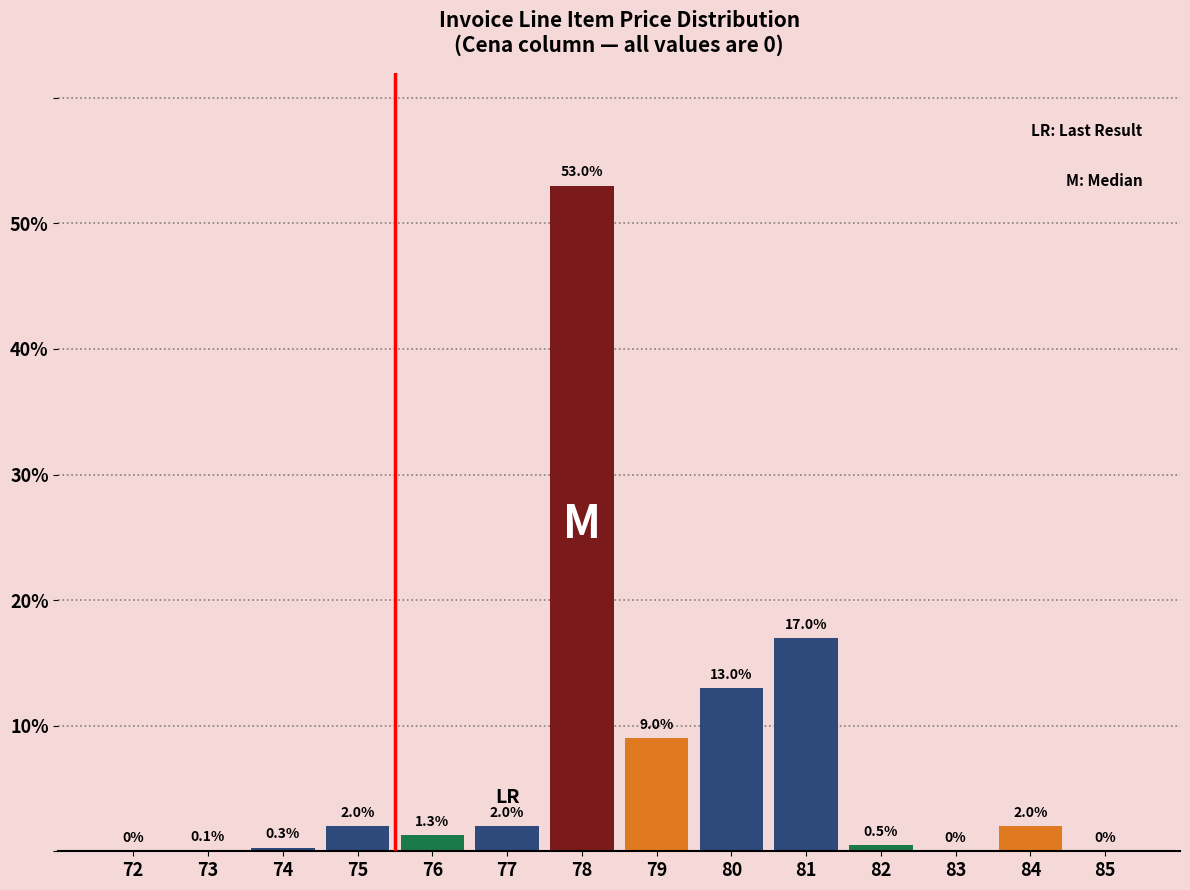

Reading left to right, transcribe all the data shown in this chart.

72=0.0	73=0.1	74=0.3	75=2.0	76=1.3	77=2.0	78=53.0	79=9.0	80=13.0	81=17.0	82=0.5	83=0.0	84=2.0	85=0.0